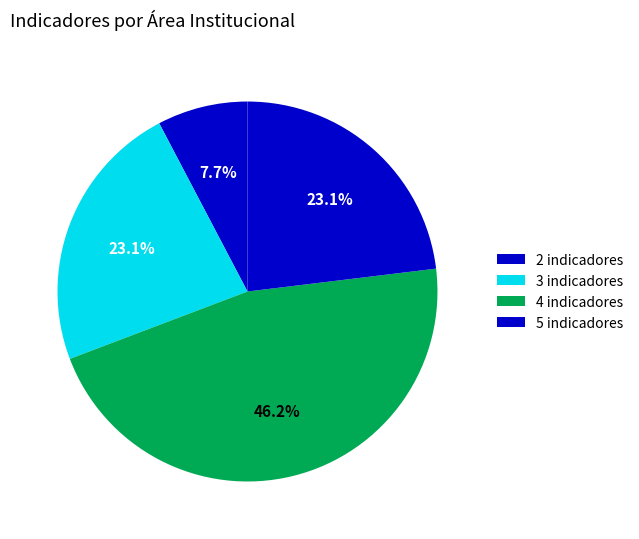

Count the number of slices in the pie.

4